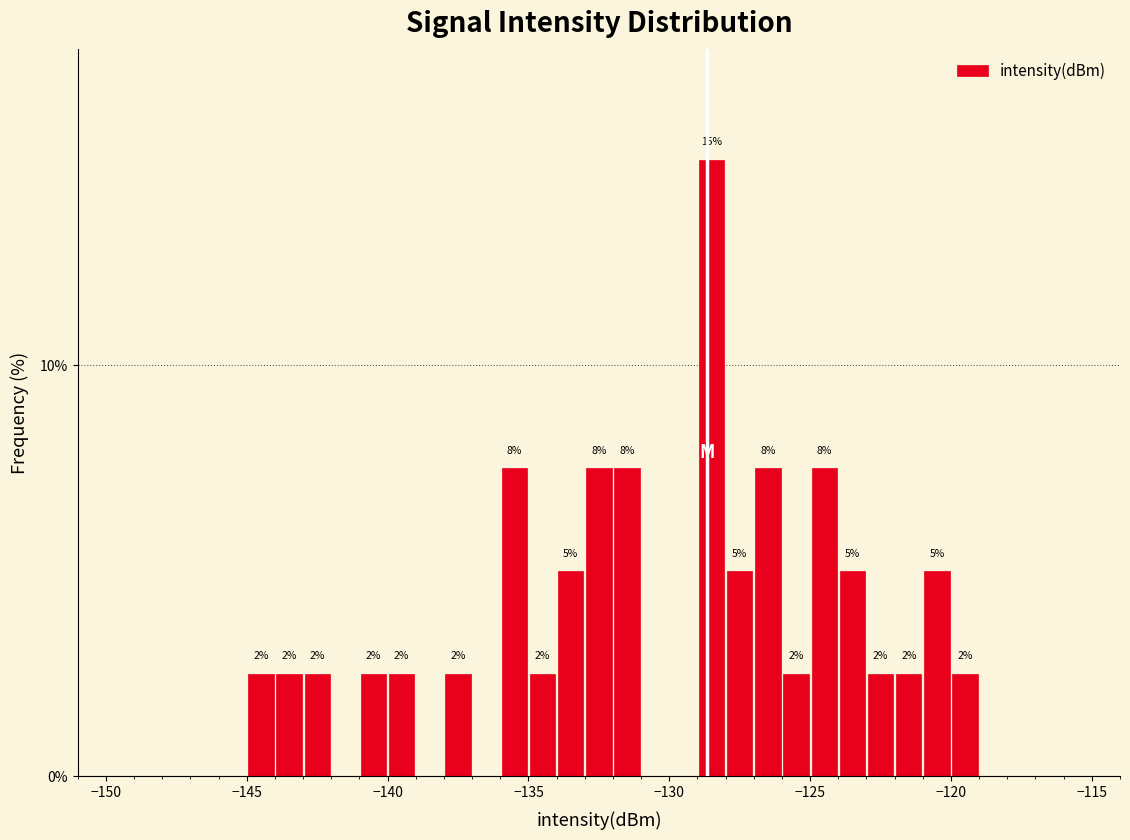

Read against the x-axis, roughly where is the centre of the tallest bar?

-128.5